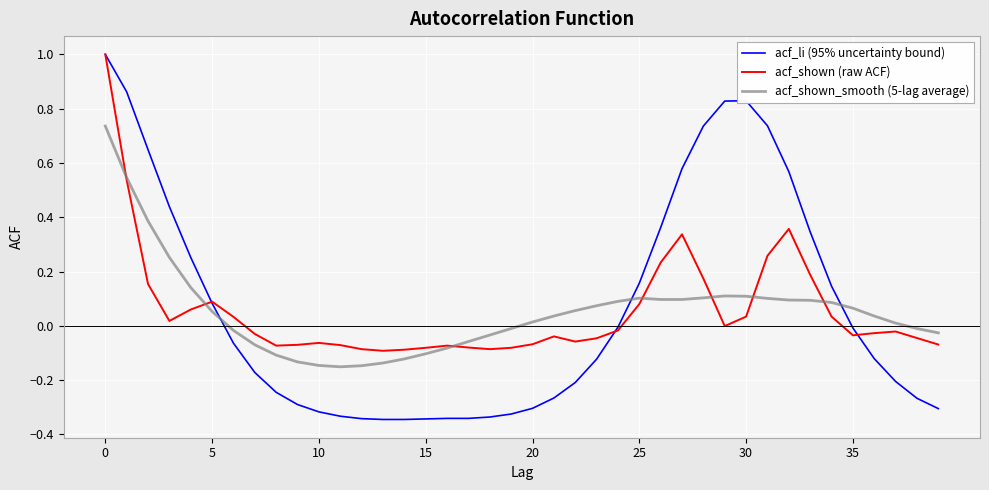

After their last crossing, which series has the higher values: acf_li (95% uncertainty bound) or acf_shown_smooth (5-lag average)?

acf_shown_smooth (5-lag average)